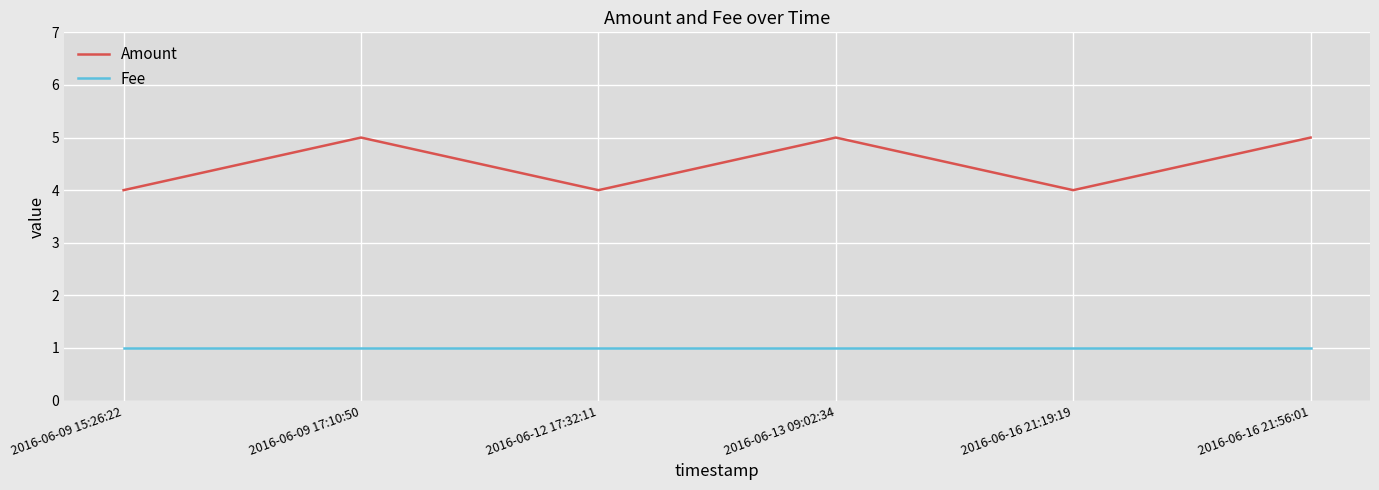

Which series has the largest total across all categories?

Amount